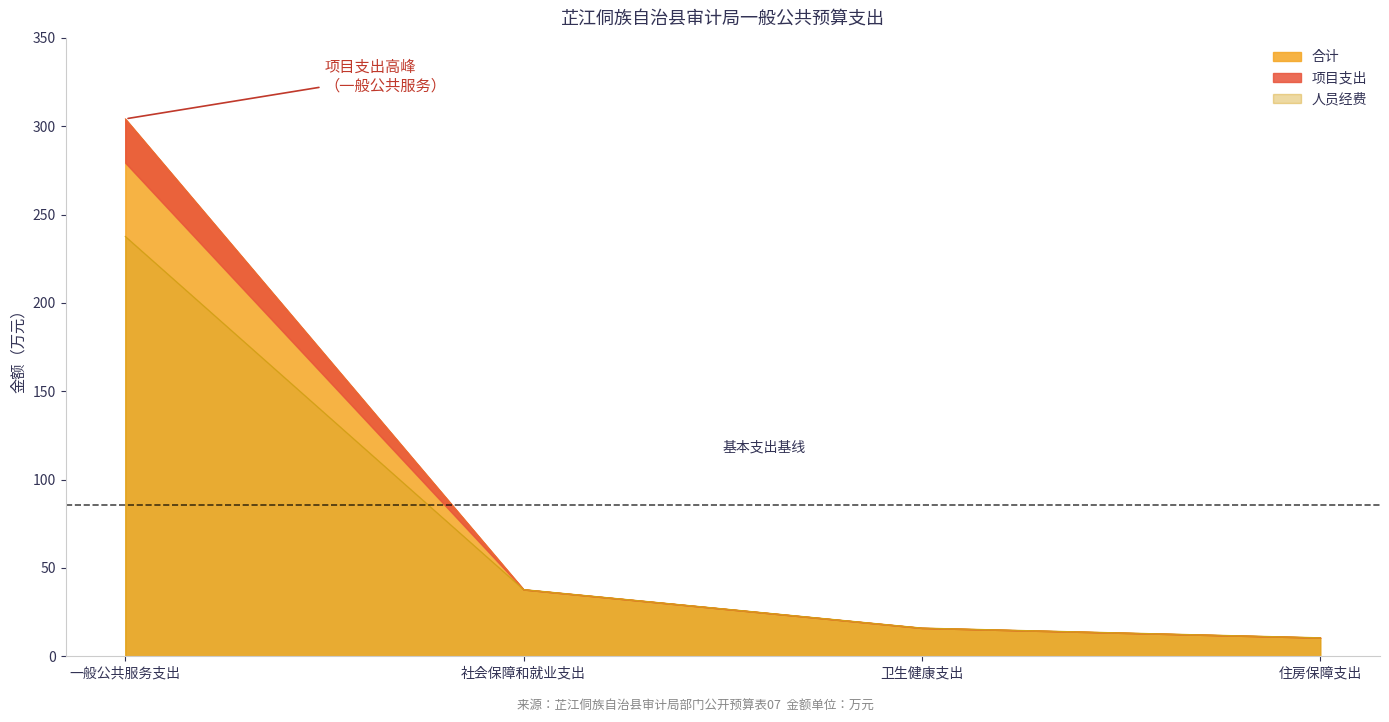

At which label is 人员经费 closest to 124?

社会保障和就业支出